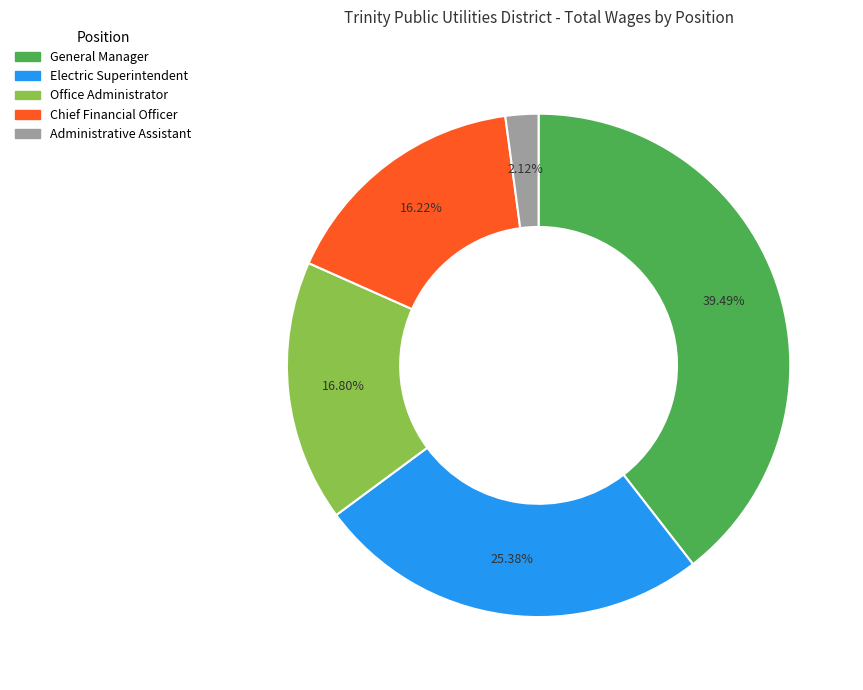

How many segments does this pie chart have?

5